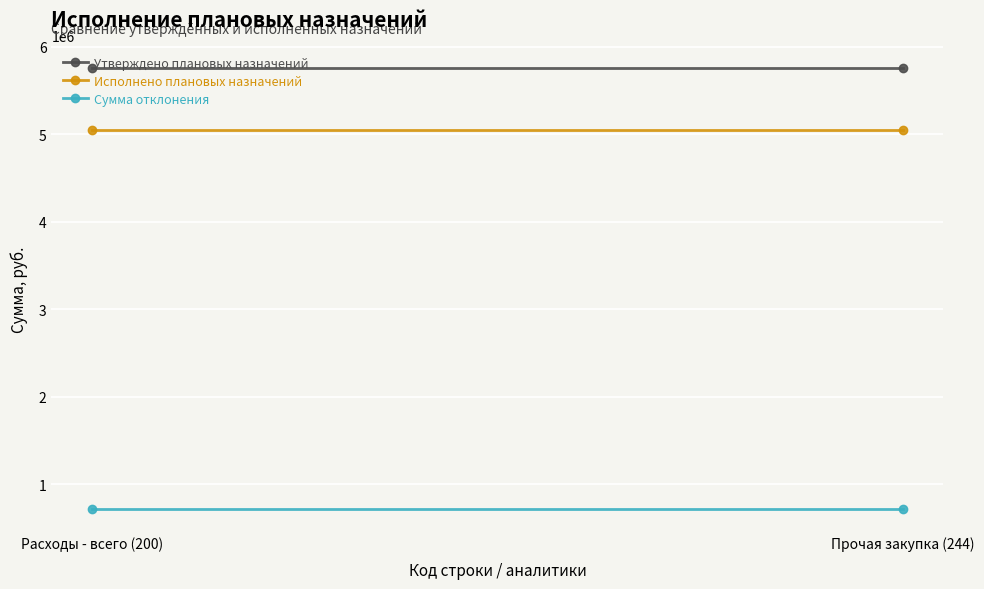

What is the sum of the Исполнено плановых назначений values at Расходы - всего (200) and Прочая закупка (244)?

10093379.5